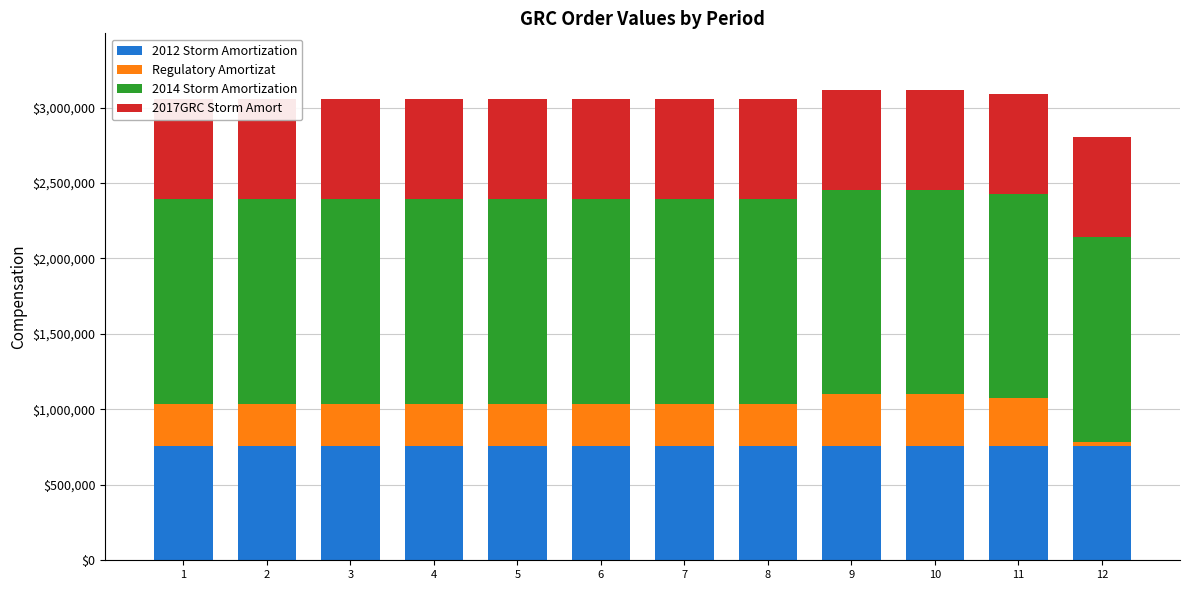

Is the value of 2017GRC Storm Amort at 10 greater than the value of 2012 Storm Amortization at 9?

No